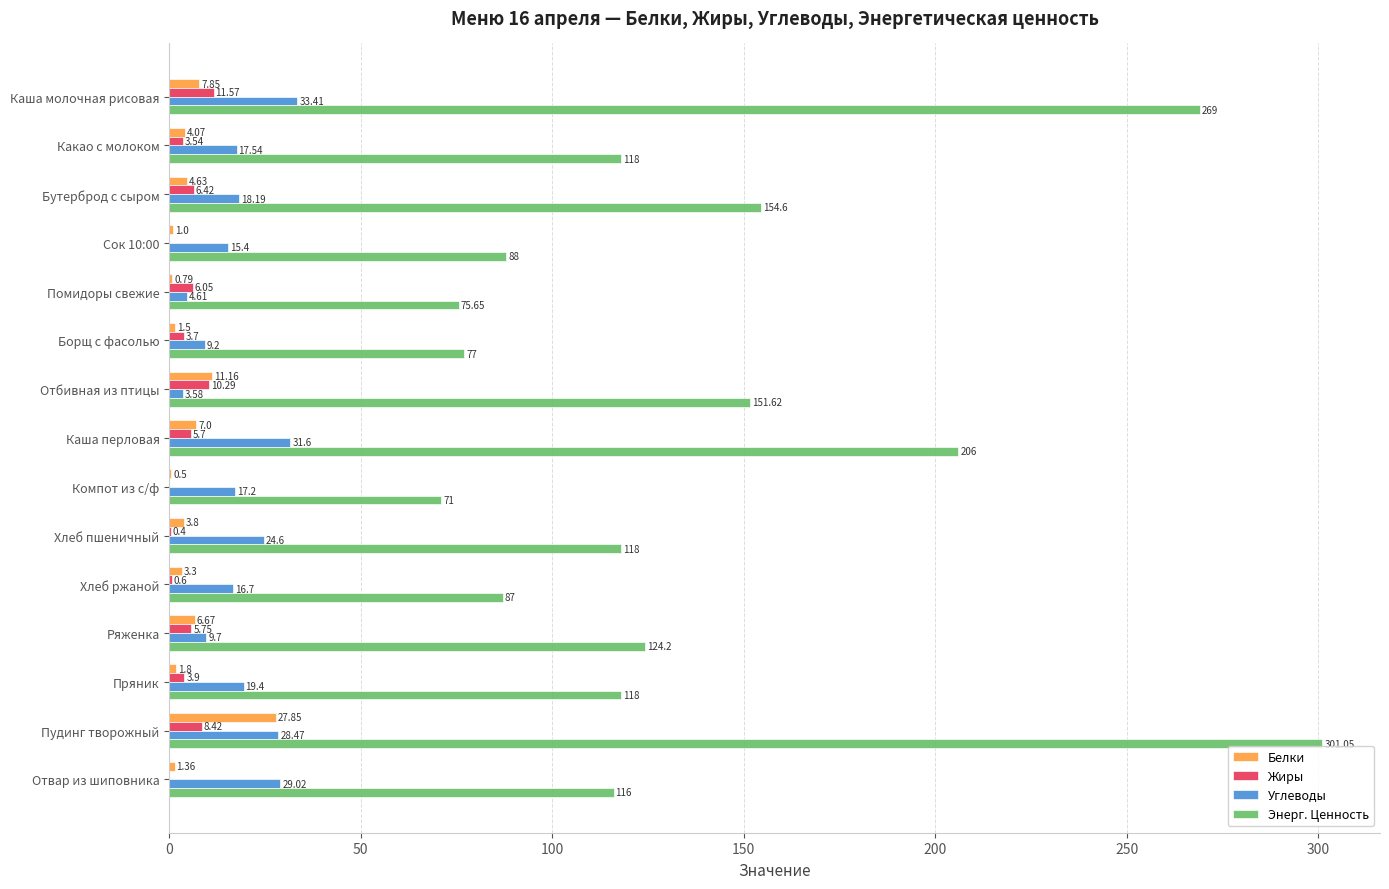

At which label is Углеводы closest to 18?

Бутерброд с сыром